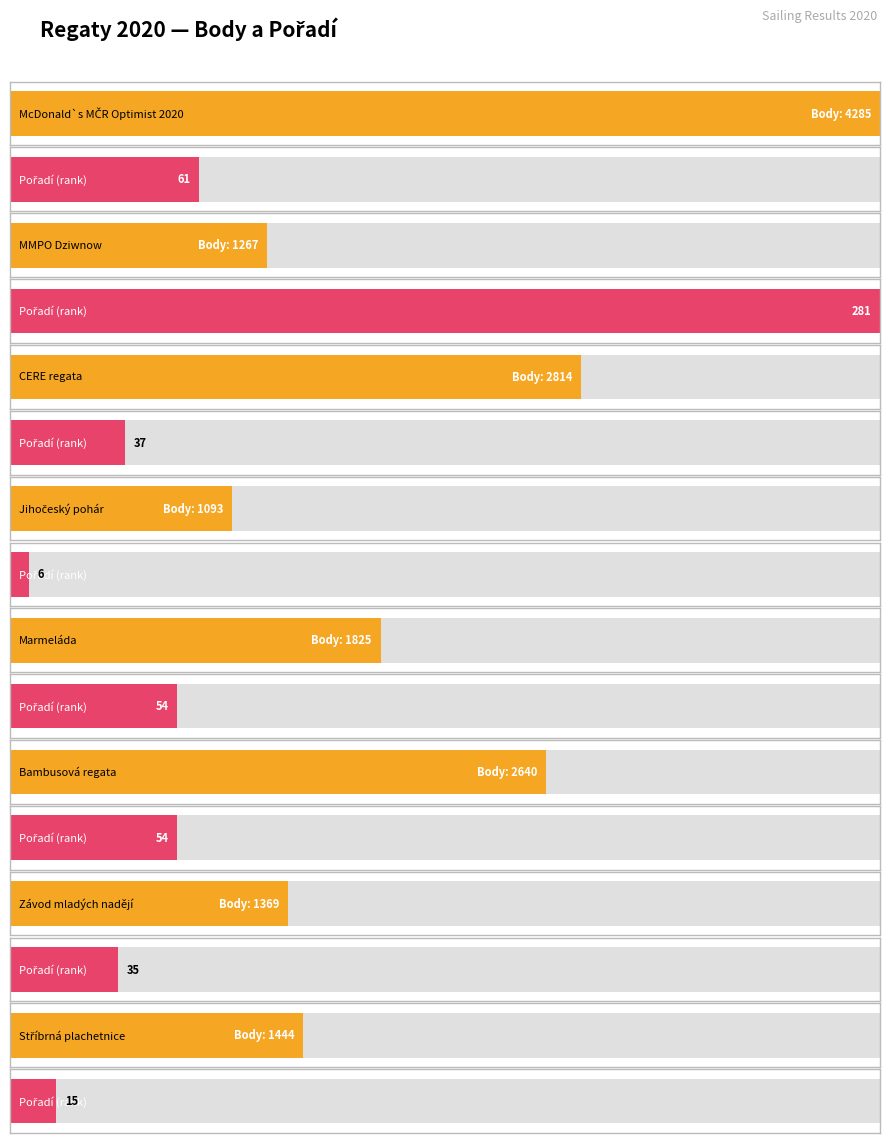

Reading left to right, what are all the values shown in this chart?

Body: 12=4285	12=1267	7=2814	3=1093	7=1825	7=2640	4=1369	3=1444
Pořadí: 12=61	12=281	7=37	3=6	7=54	7=54	4=35	3=15